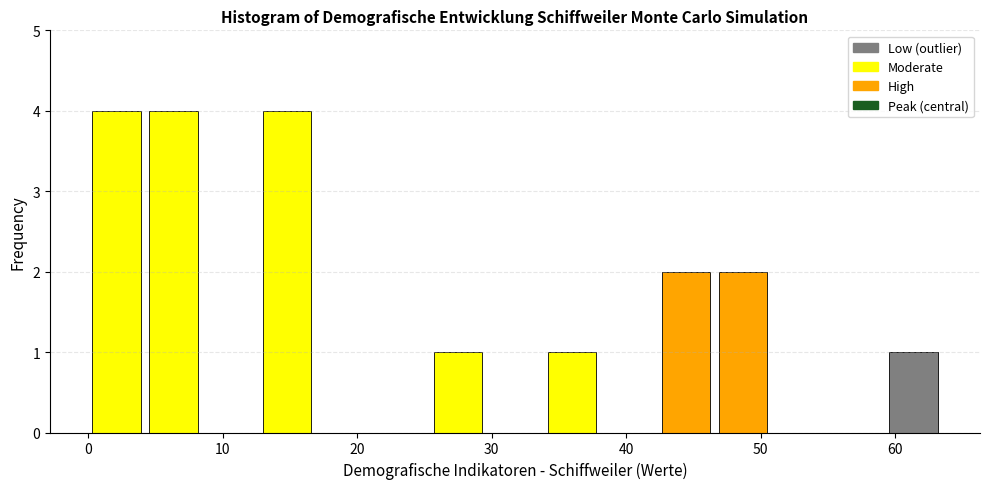

What is the height of the bar covering 60 to 64 on the x-axis? Neither the bar edges nor the heights are printed on the chart, so give them approximately, as read against the axes.

1